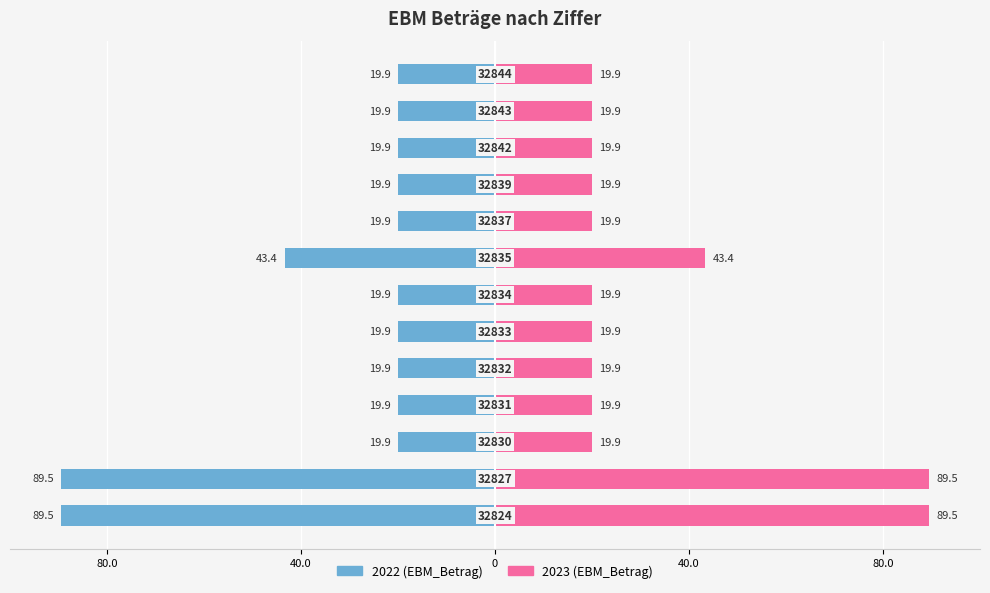

List the series in order of their overall mean, lowest first.

2022 (EBM_Betrag), 2023 (EBM_Betrag)